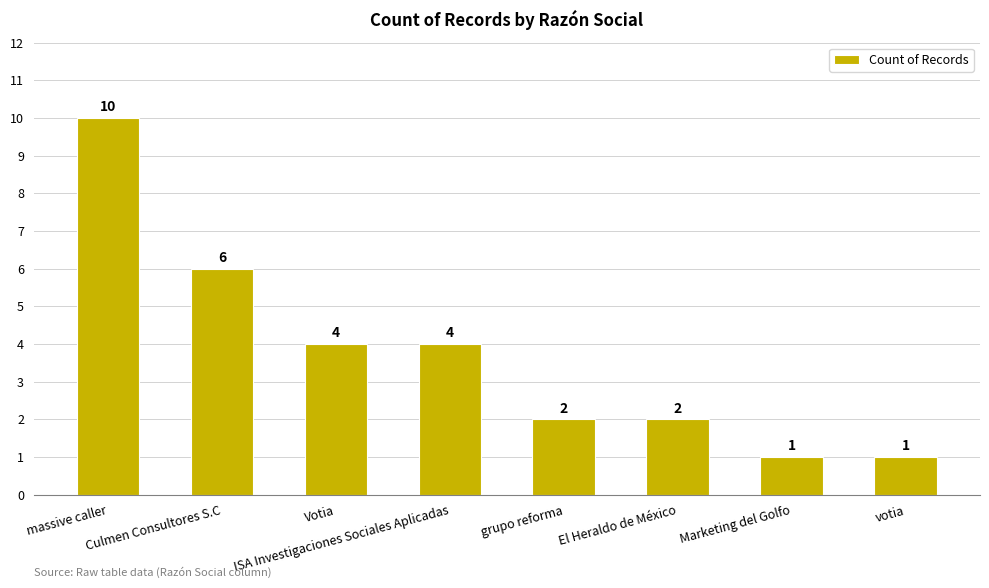

Reading left to right, transcribe all the data shown in this chart.

10	6	4	4	2	2	1	1